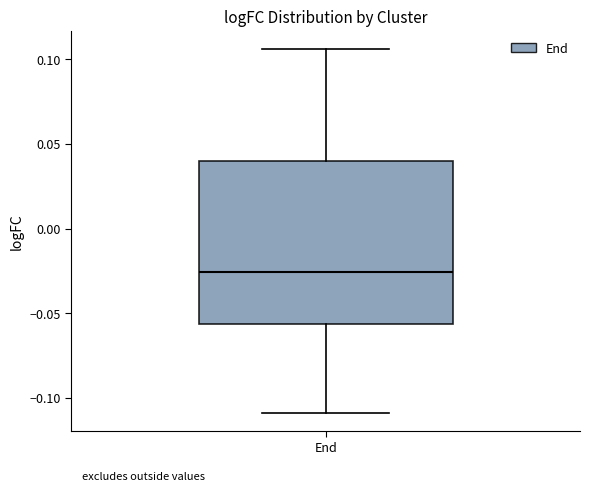

Read this box plot against the y-axis: the position of the median line, the range covered by the box, and the ends of both whiskers. The values are not printed on the chart, so give them approximately, as read against the axis.

median -0.025, box -0.055 to 0.040, whiskers -0.110 to 0.105